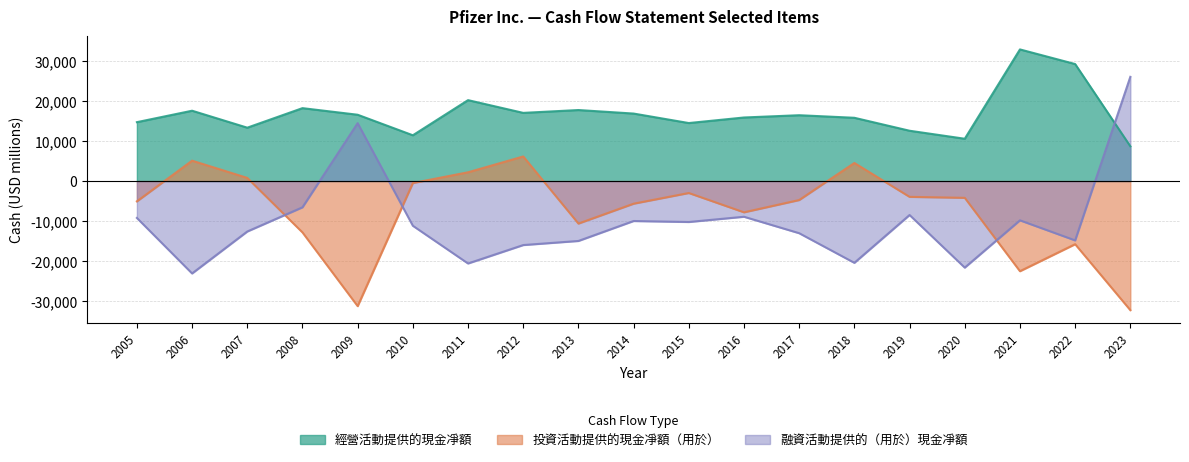

What are all the series names shown in the legend?

經營活動提供的現金凈額, 投資活動提供的現金凈額（用於）, 融資活動提供的（用於）現金凈額